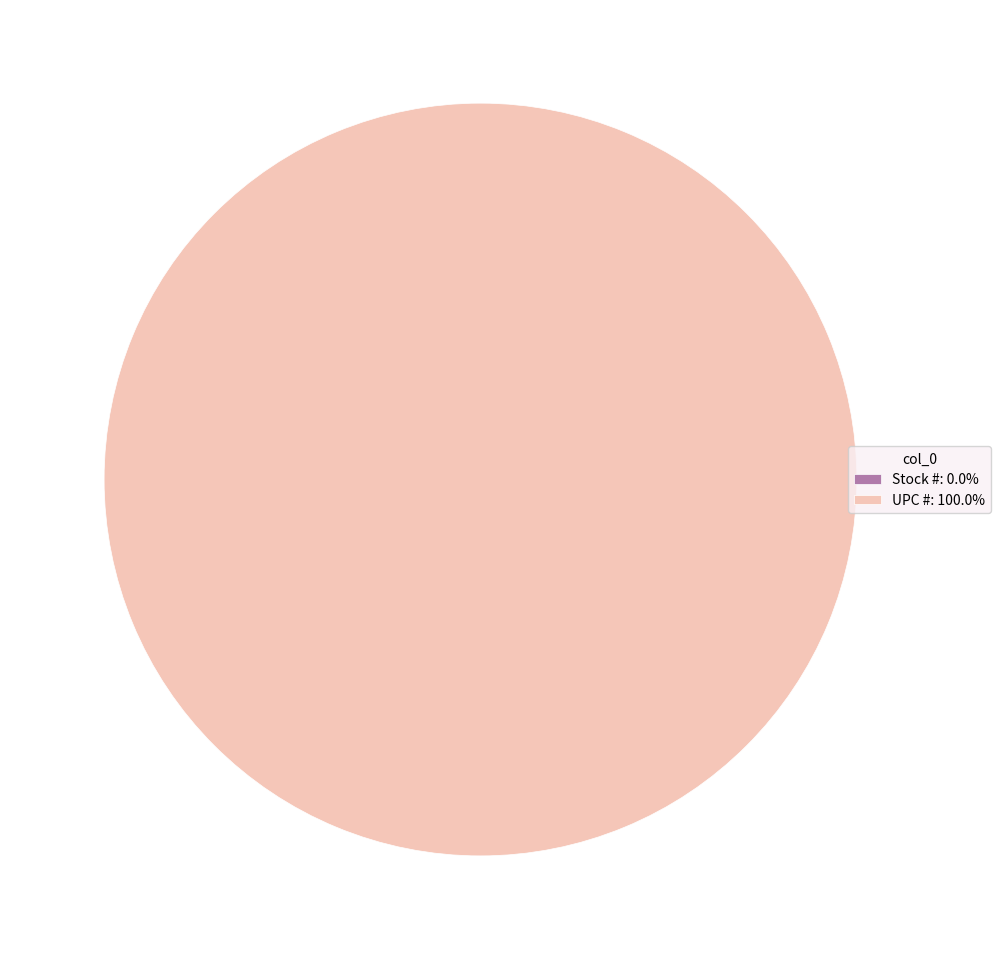

Which has a higher value, UPC # or Stock #?

UPC #